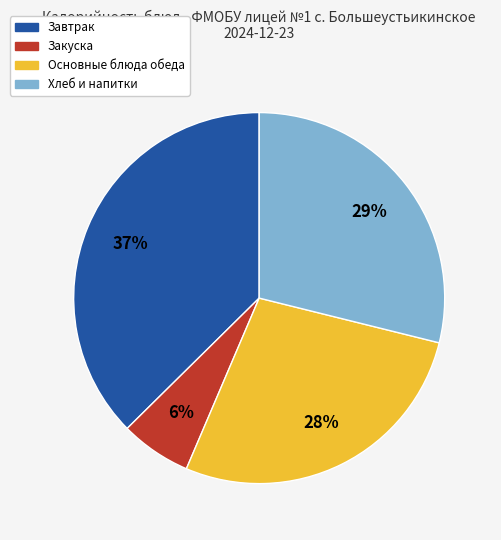

Is there any slice that represents more than half of the pie?

No